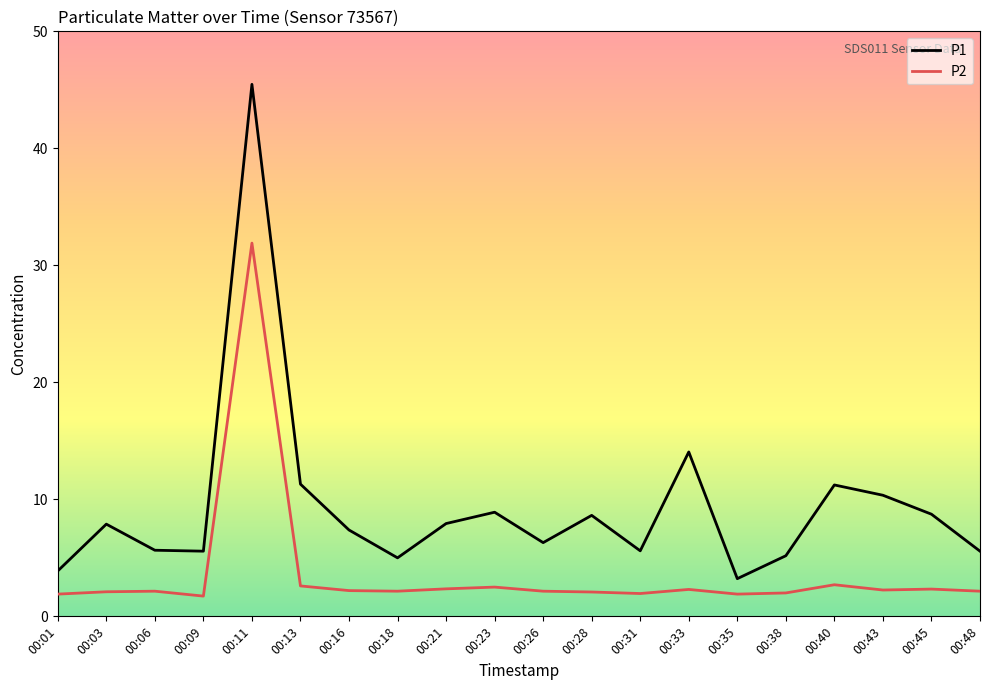

True or false: P2 and P1 intersect in this chart.

False